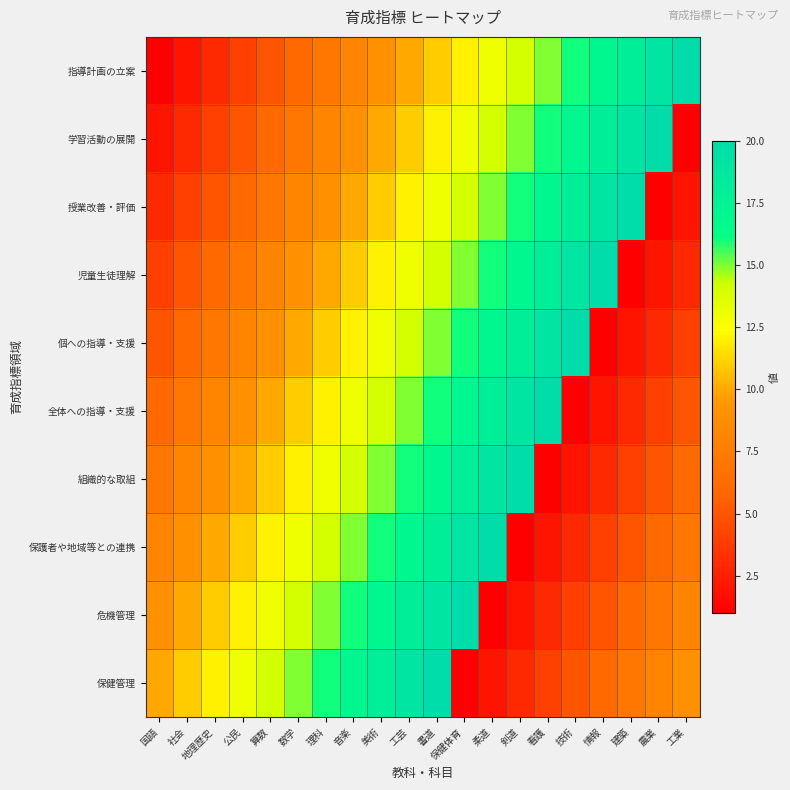

Which series has the largest range (max minus min)?

指導計画の立案